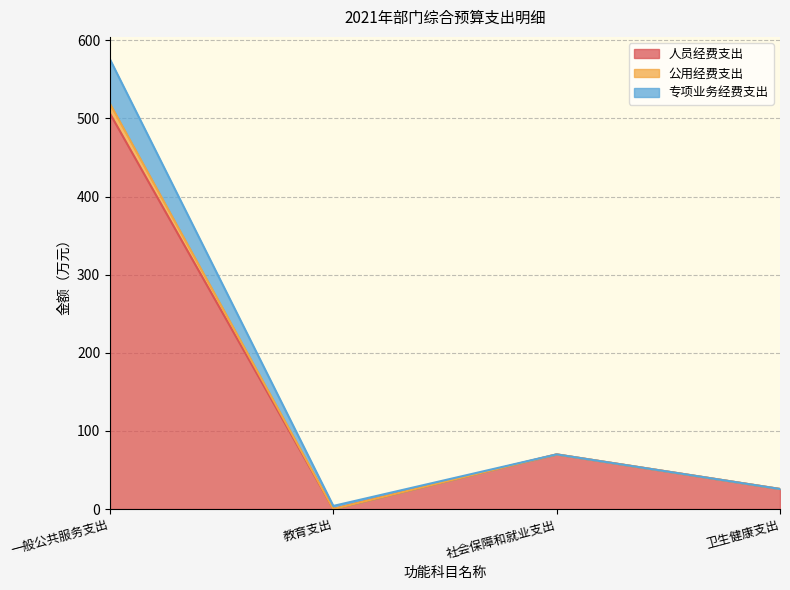

True or false: 公用经费支出 and 人员经费支出 cross at least once.

False